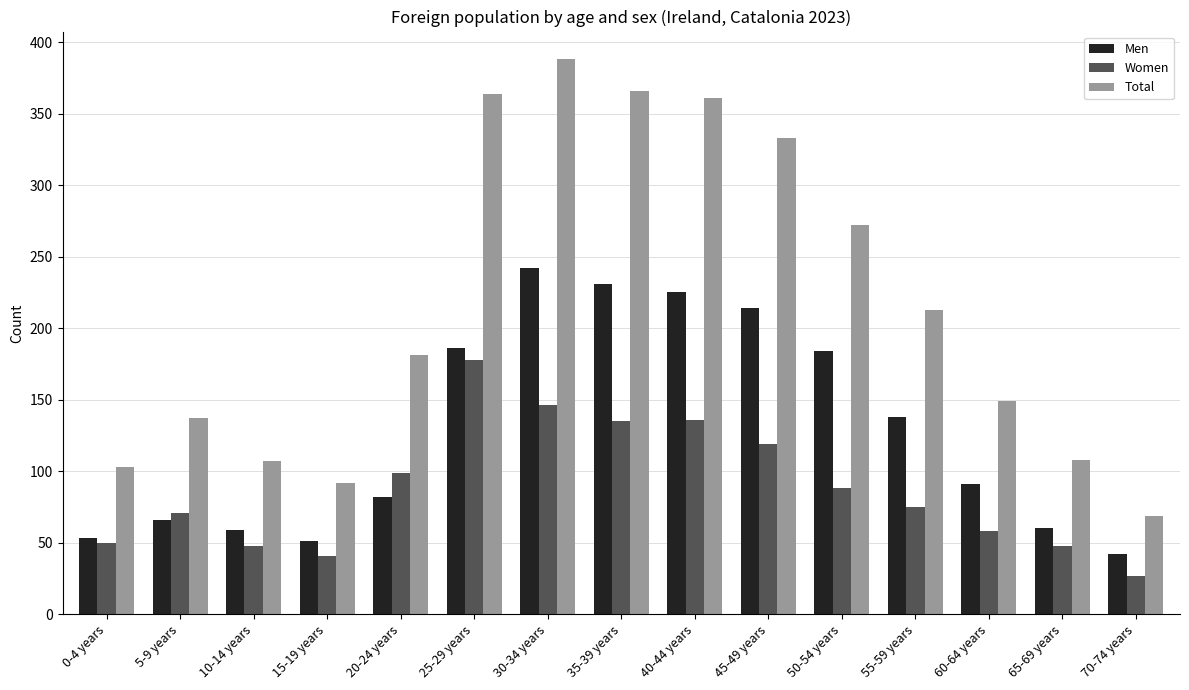

What is the total value across all series at 30-34 years?

776